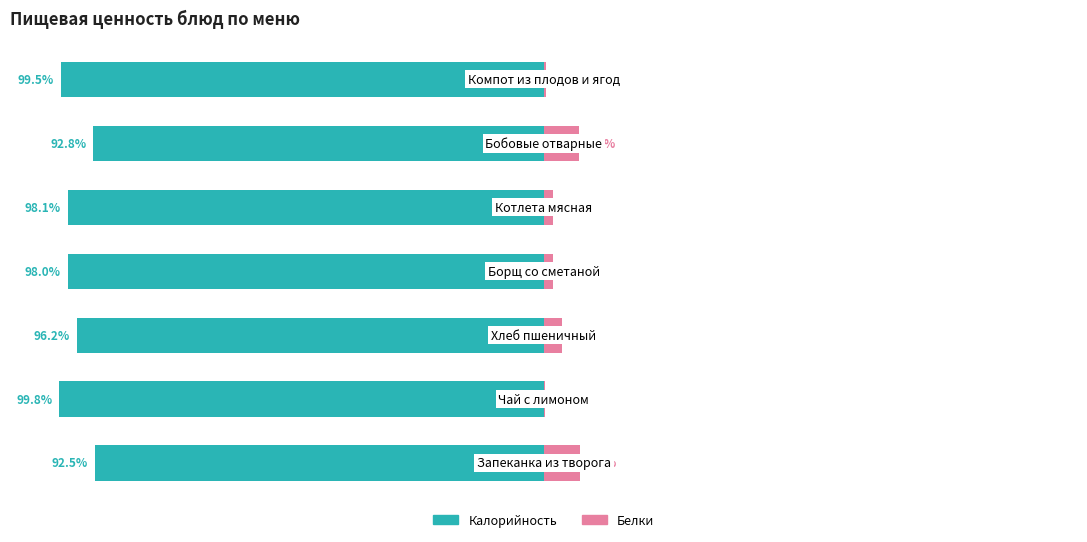

At how many categories does at least one series exceed -35?

7